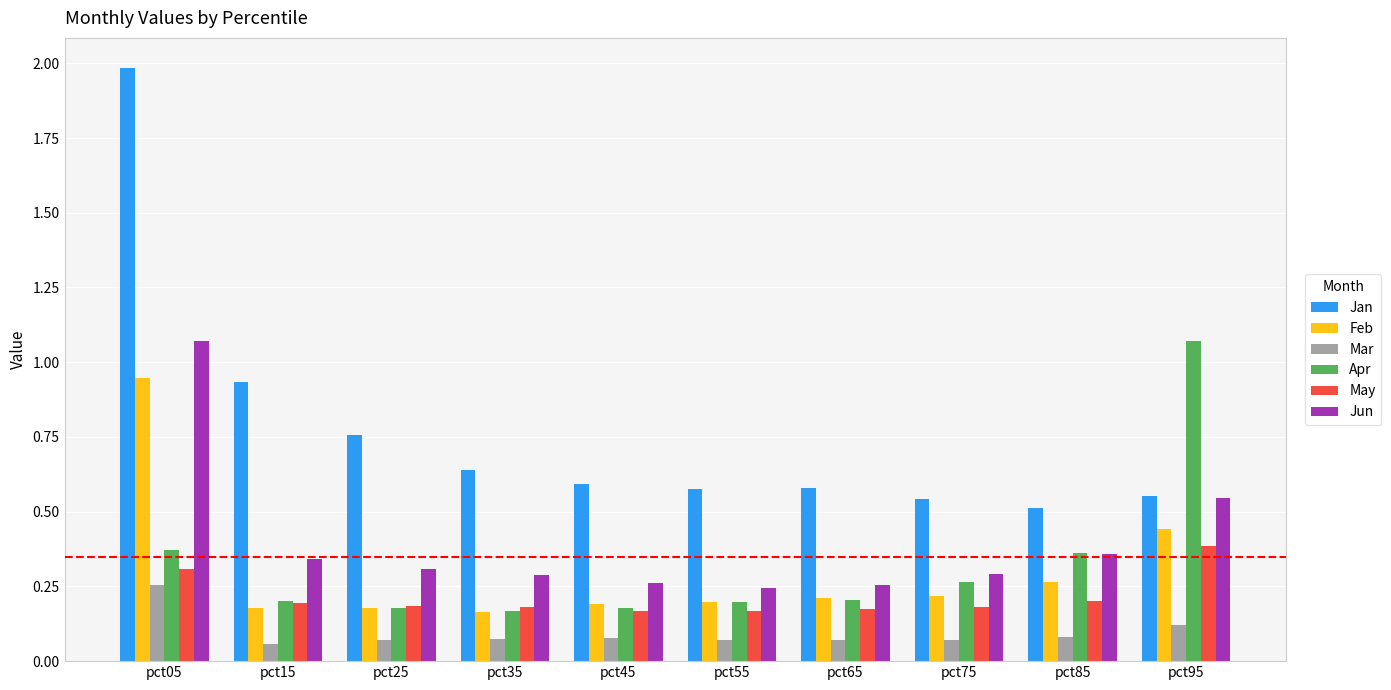

The Mar series shows 0.1 at pct25. True or false?

True